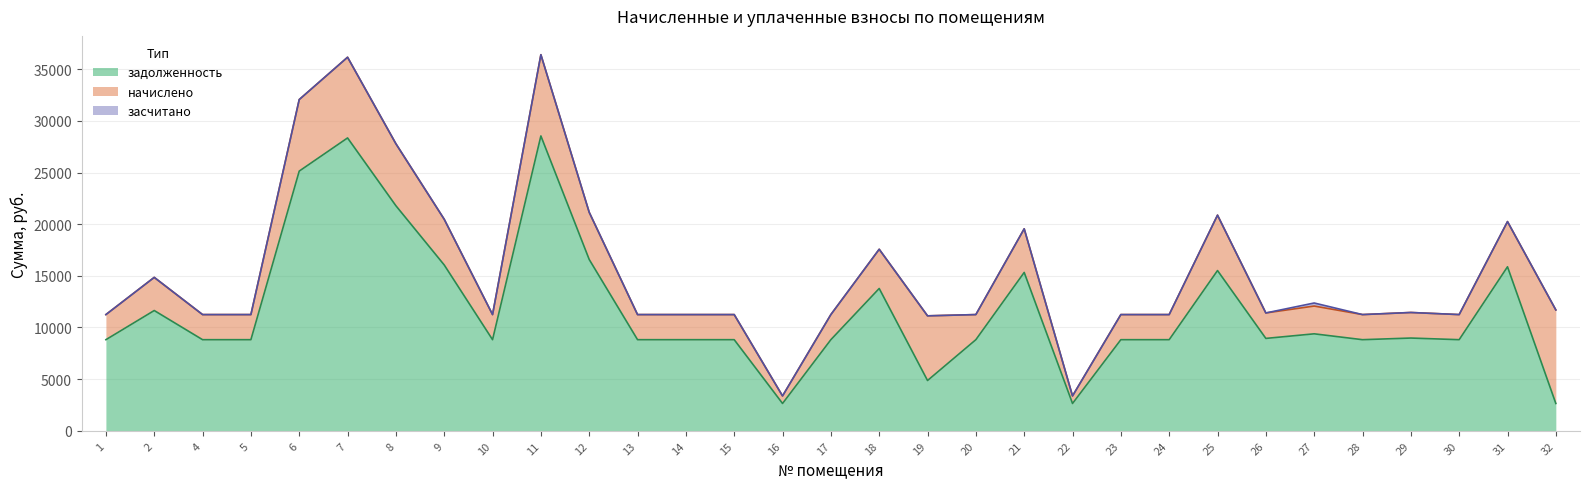

Rank the series at 12 from highest to lowest value.

задолженность, начислено, засчитано